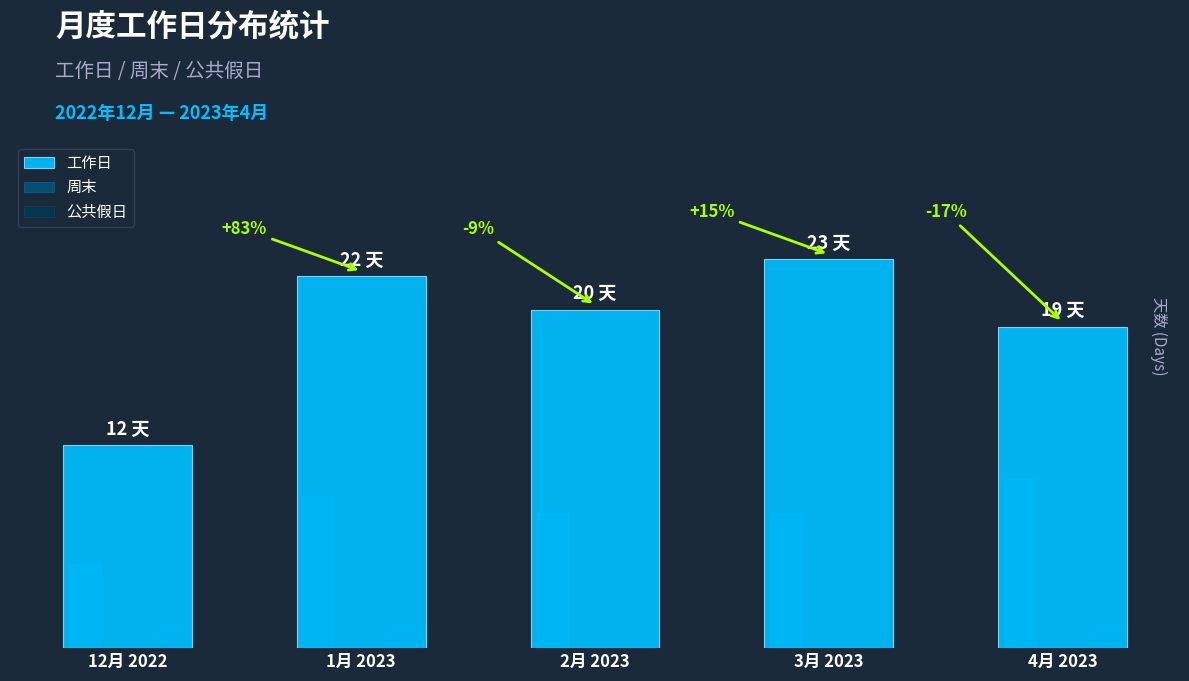

Rank the categories by 公共假日 value from highest to lowest.

12月 2022, 1月 2023, 4月 2023, 2月 2023, 3月 2023